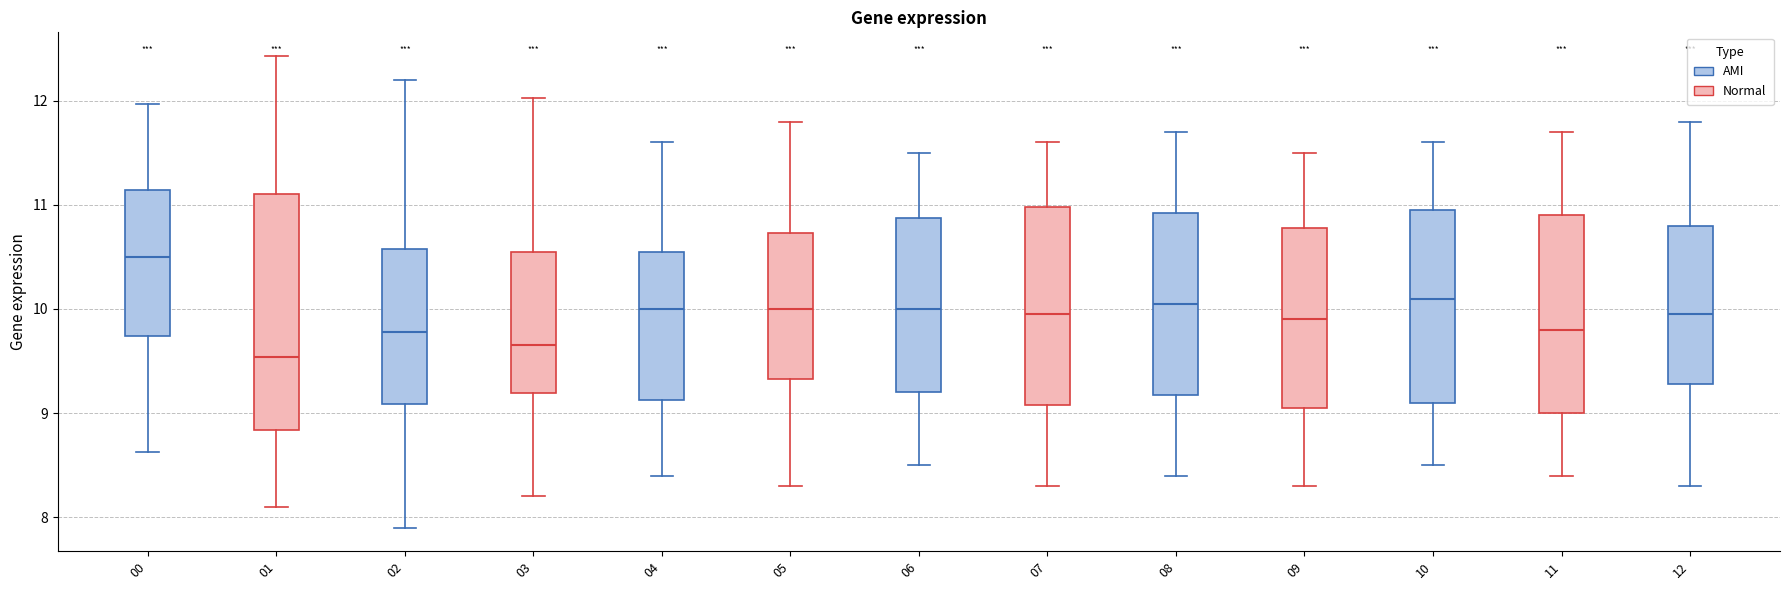

Where does the median line of the box at x = 01 sit on the y-axis? The values are not printed on the chart, so give them approximately, as read against the axis.

9.5